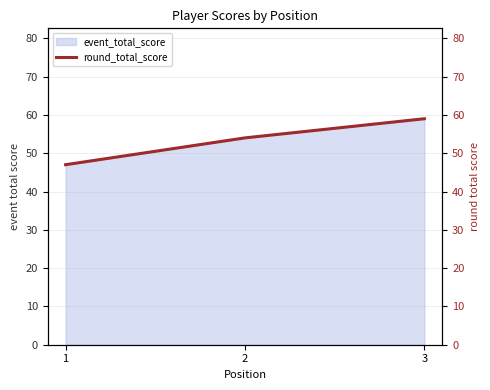

What is the value of the 2nd point from the left?

54